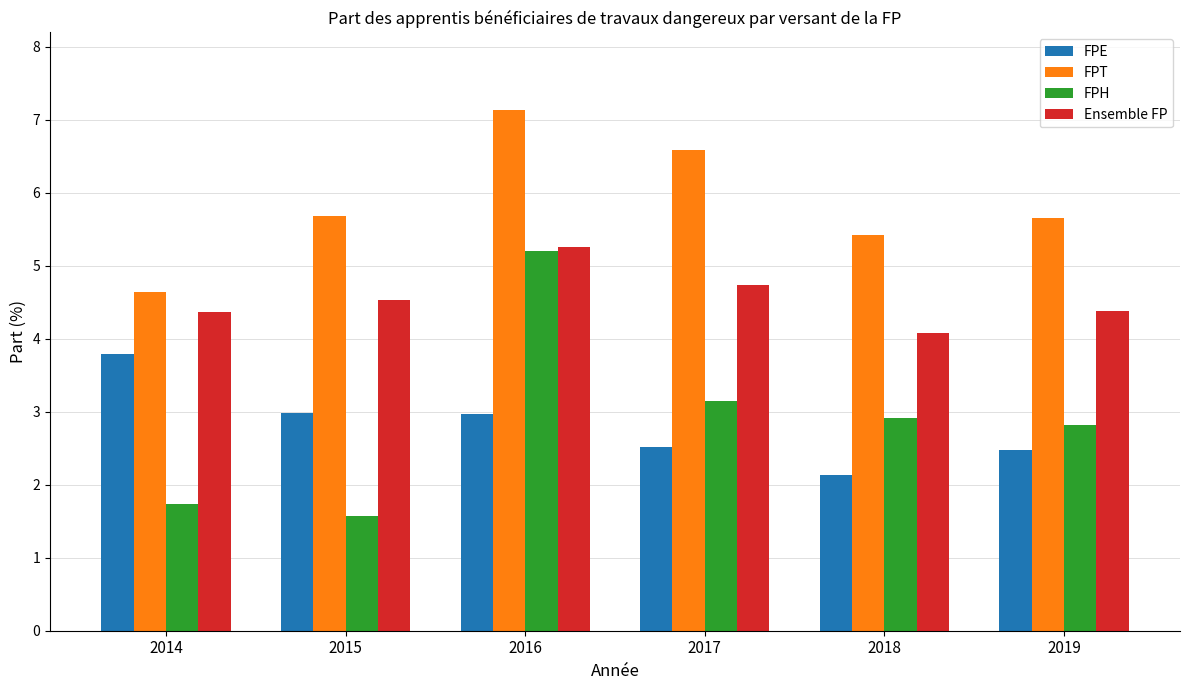

How many bars are there in each group?

4